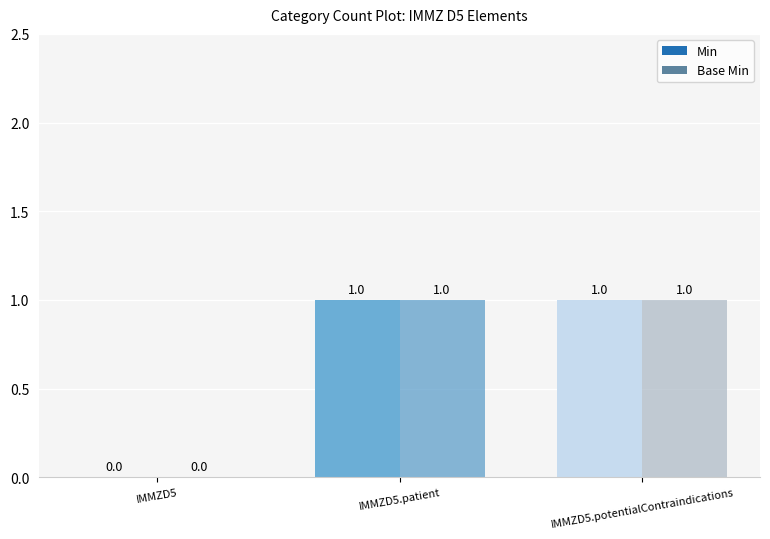

Is it true that Base Min equals 1 at IMMZD5.potentialContraindications?

True